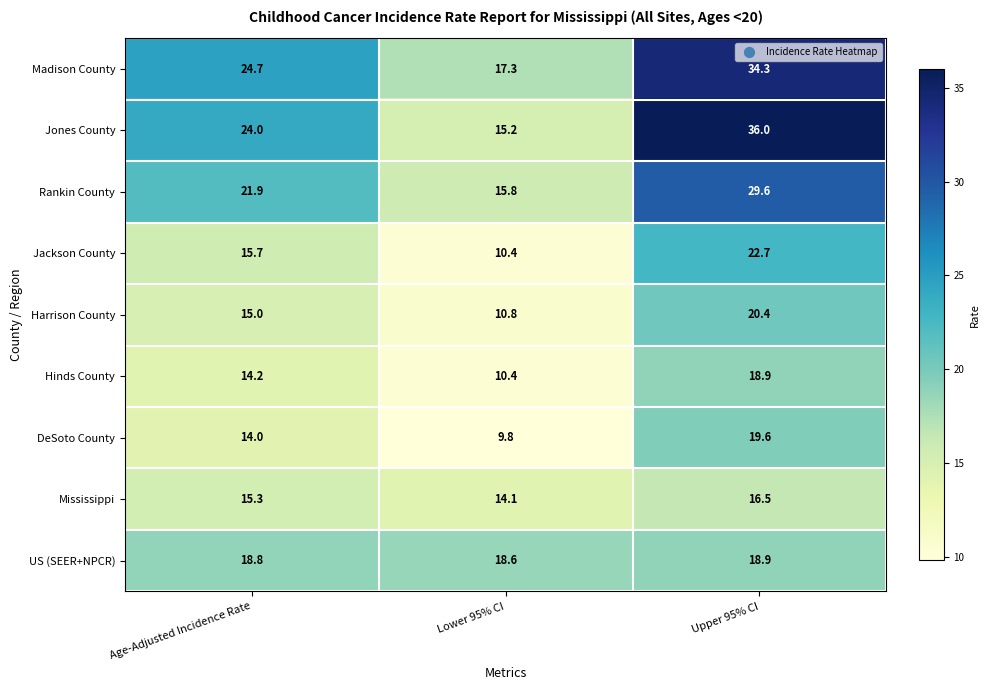

The value of DeSoto County at Lower 95% CI is 9.8. True or false?

True